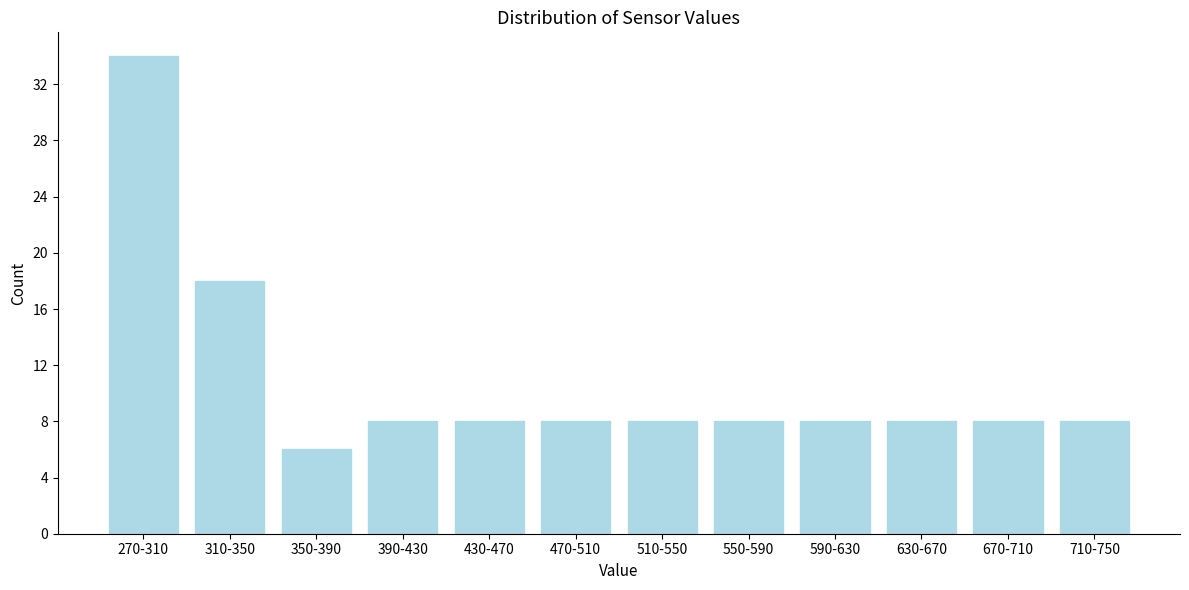

Reading right to left, what are all the values shown in this chart?

710-750=8	670-710=8	630-670=8	590-630=8	550-590=8	510-550=8	470-510=8	430-470=8	390-430=8	350-390=6	310-350=18	270-310=34